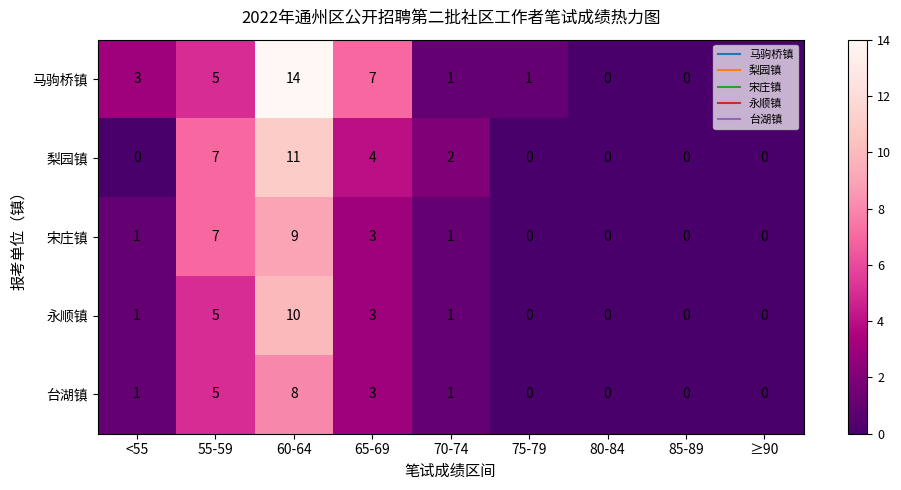

The 永顺镇 series shows 3 at 55-59. True or false?

False